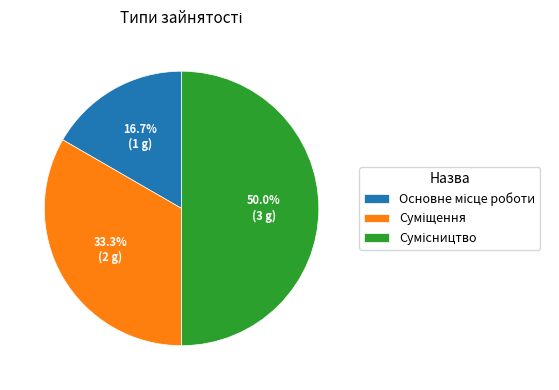

Rank the categories by value from highest to lowest.

Сумісництво, Суміщення, Основне місце роботи